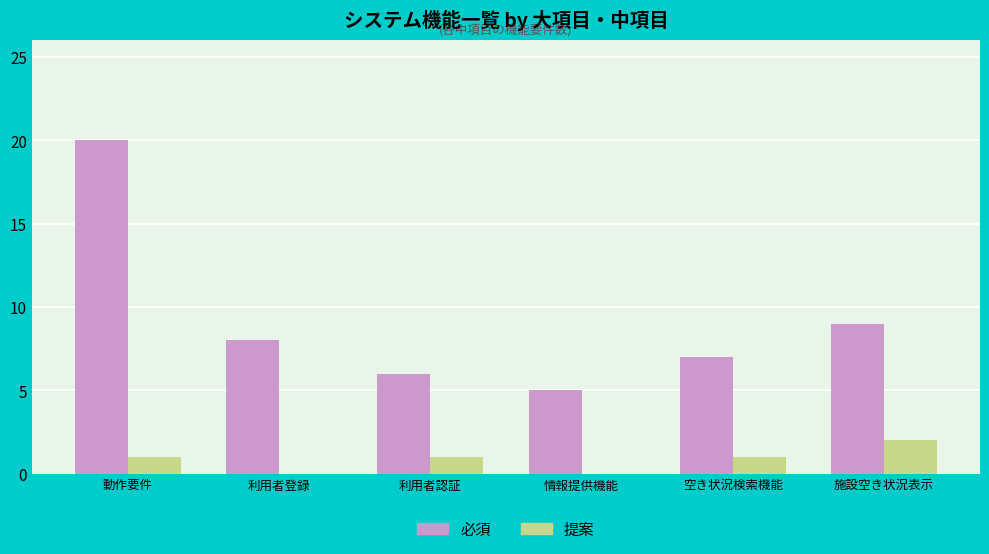

At which category is the sum across all series the highest?

動作要件